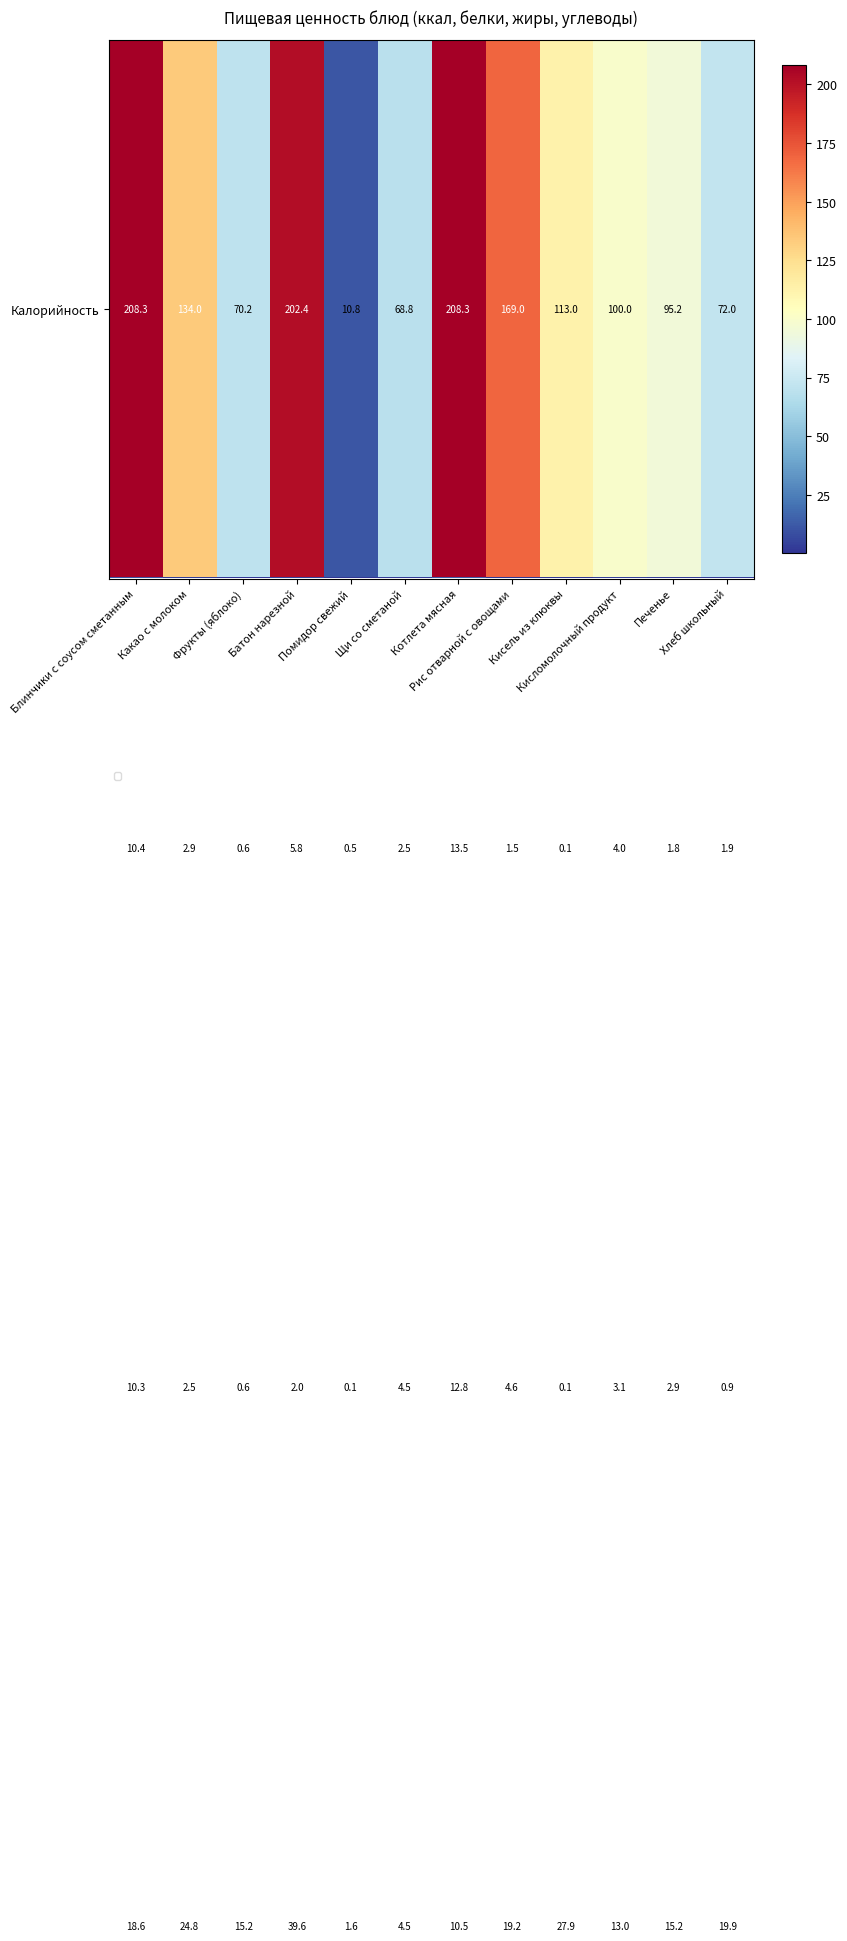

At how many categories does at least one series exceed 182?

3